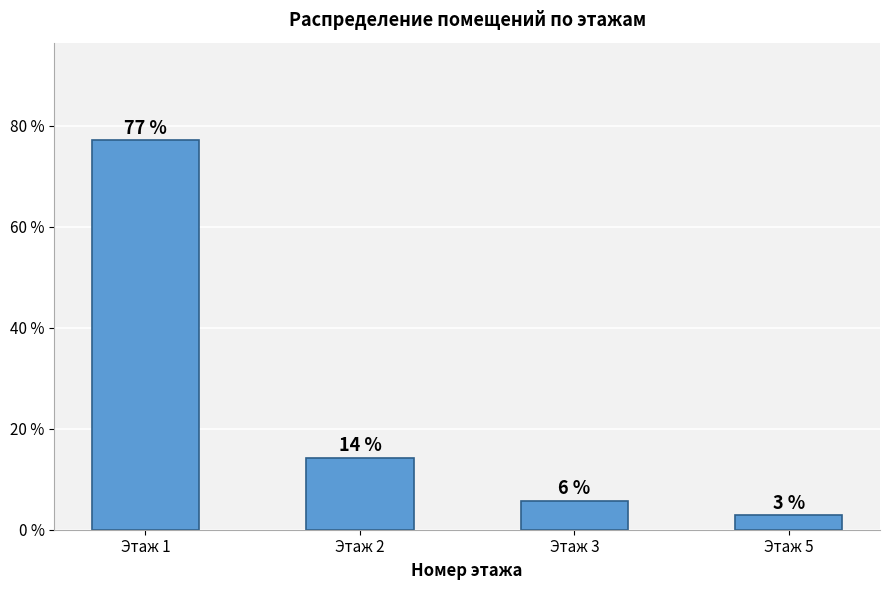

What is the difference between the values at Этаж 3 and Этаж 2?

8.6